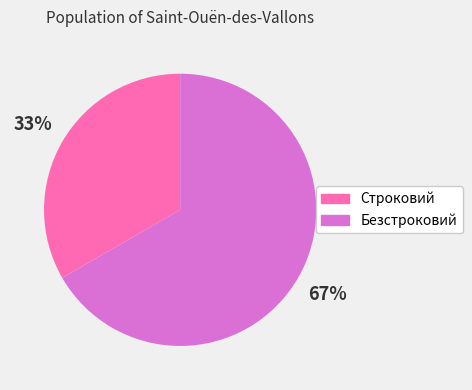

True or false: Строковий accounts for 33% of the total.

True